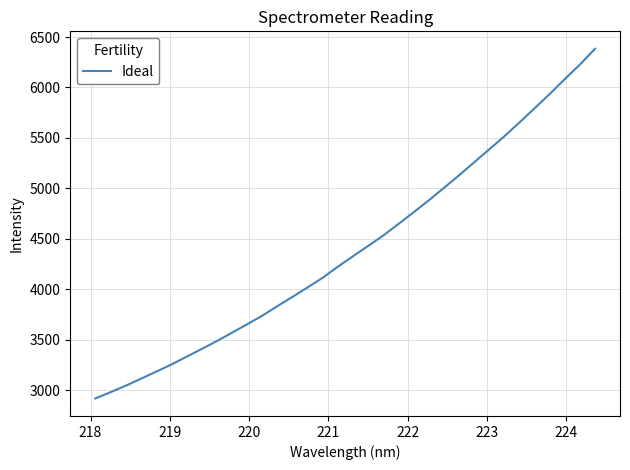

Reading left to right, extract all data points from this chart.

2916.5	2978.3	3042.5	3111.6	3180.9	3251.8	3328.8	3405.7	3484.2	3567.1	3650.6	3736.1	3830.3	3922.7	4017.4	4113.1	4222.3	4326.2	4428.3	4531.4	4645.7	4761.3	4879.4	5002.8	5127.6	5256.4	5385.7	5515.1	5652.5	5793.1	5934.7	6082.9	6227.0	6383.2